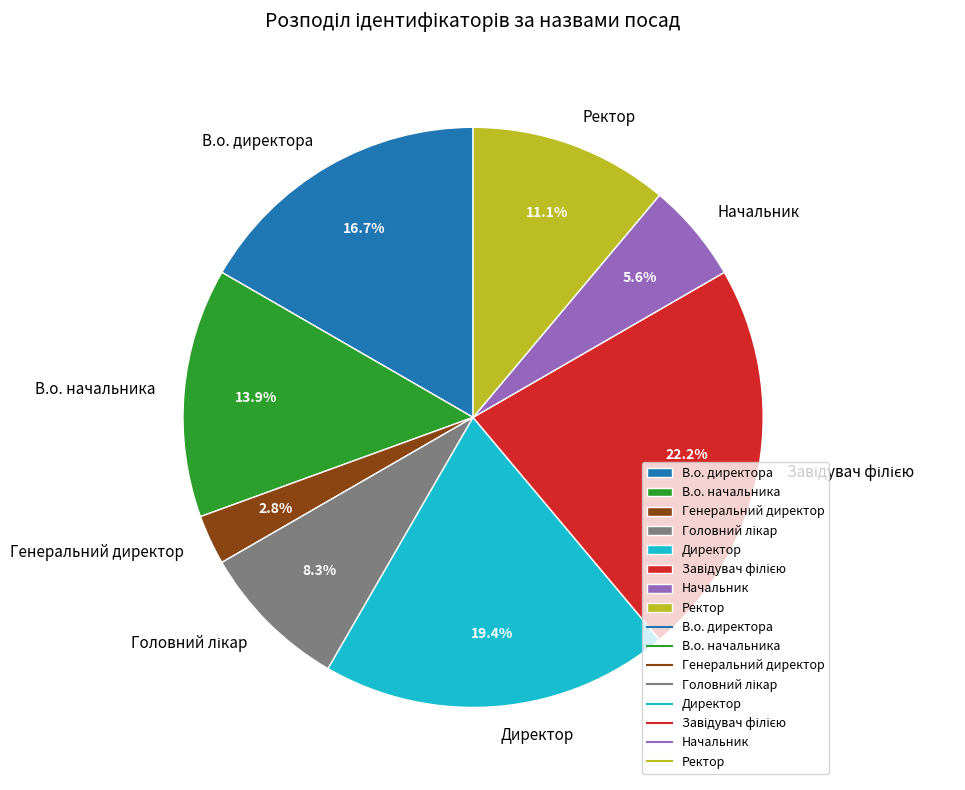

How many slices are in this pie chart?

8